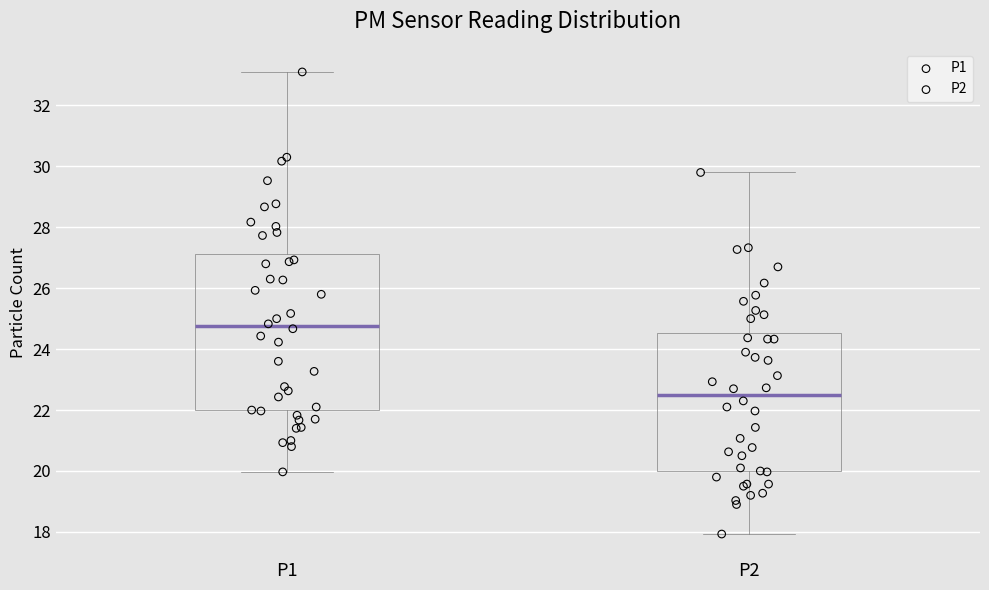

Where is the upper edge of the box for P2 on the y-axis? The values are not printed on the chart, so give them approximately, as read against the axis.

24.6